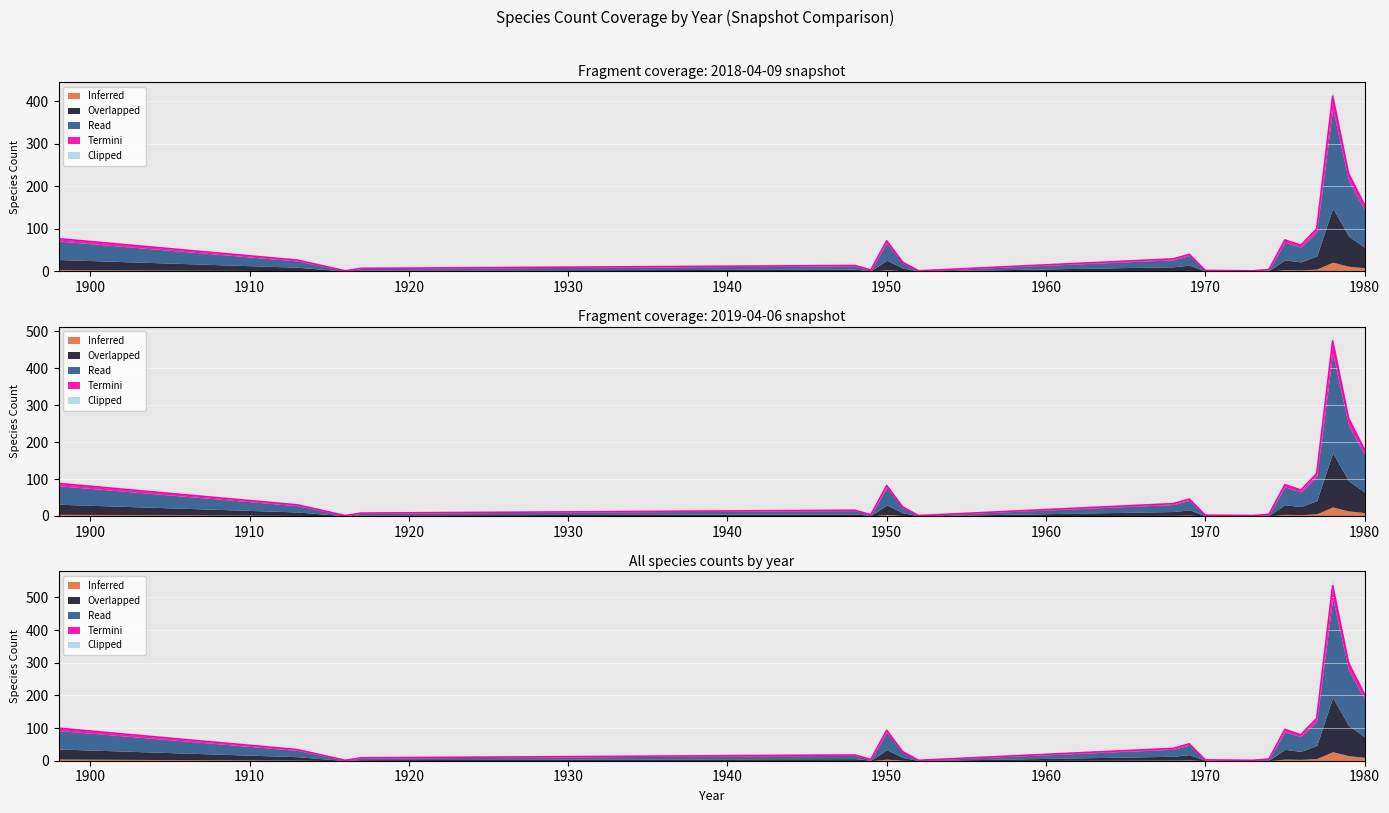

Where is the first local minimum for 2018-04-09?

1916